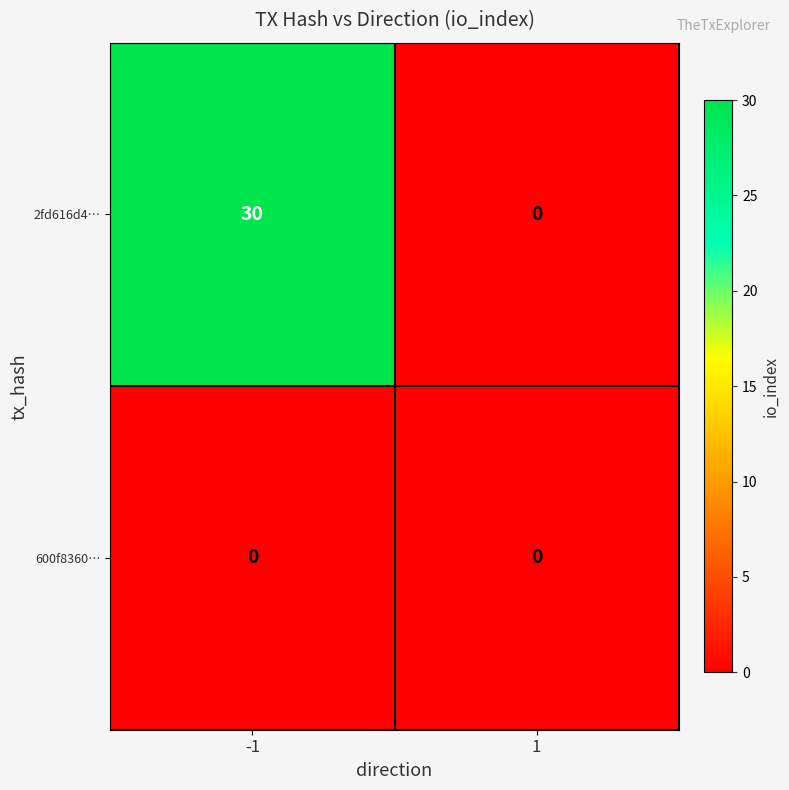

Rank the series by their average value, from highest to lowest.

2fd616d4…, 600f8360…